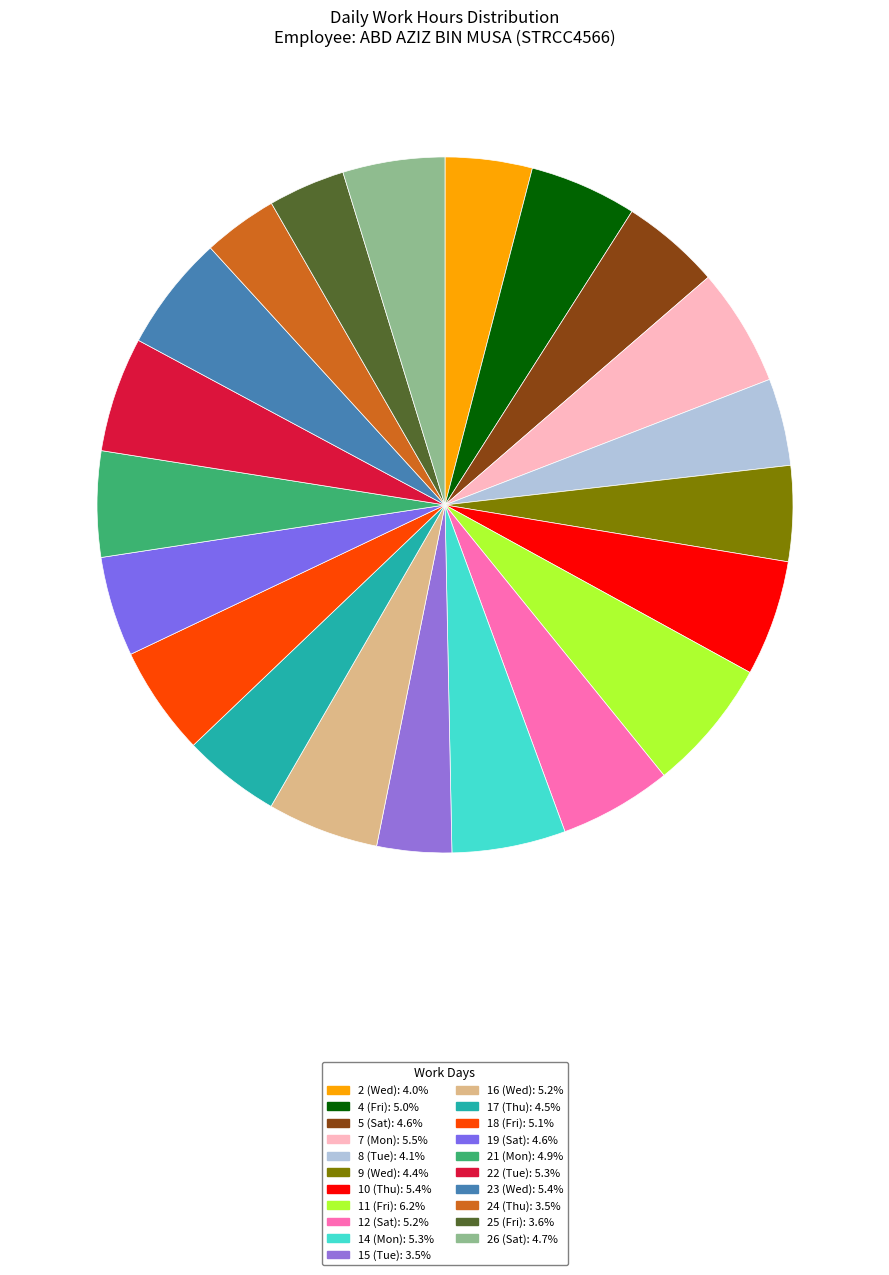

What is the ratio of the value at 14 (Mon) to the value at 11 (Fri)?

0.9